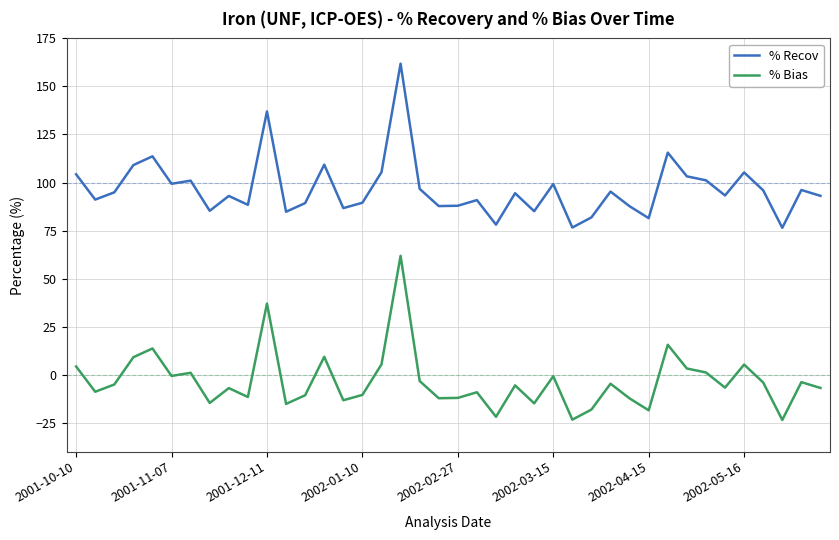

True or false: % Bias and % Recov cross at least once.

False